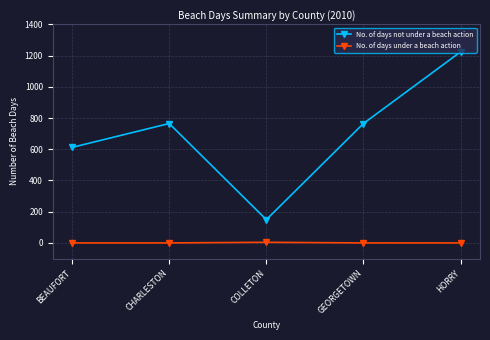

How many lines are shown in the chart?

2